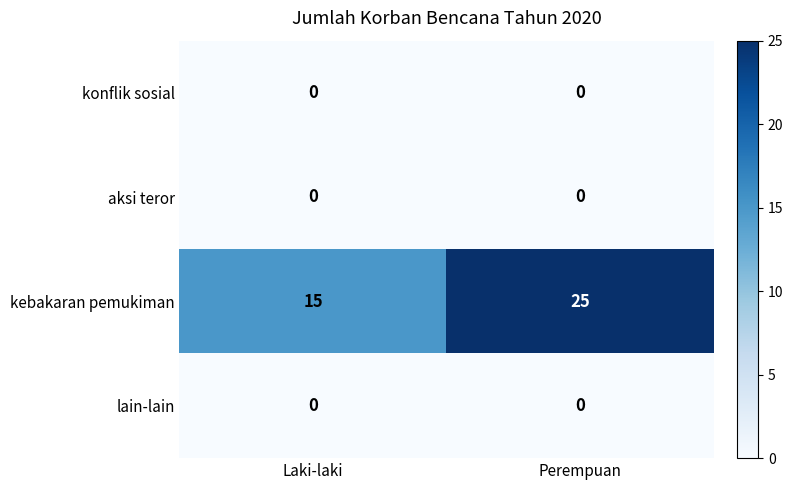

What is the greatest value displayed?

25